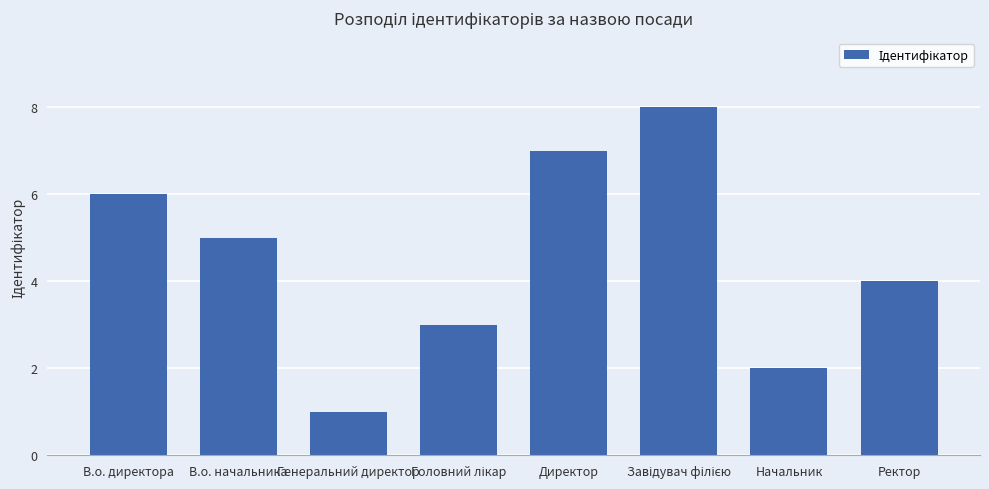

Where is the data nearest to the value 4?

Ректор